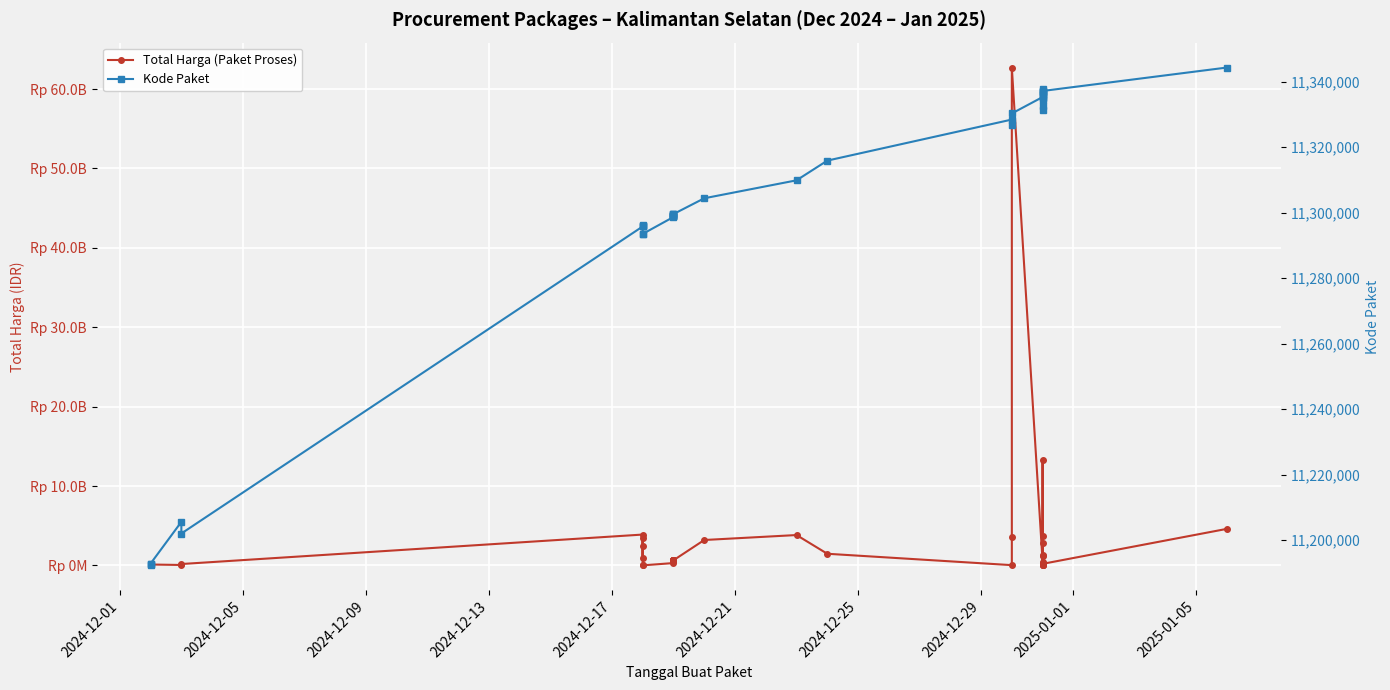

How many data points in Kode Paket are above 11299577?

19